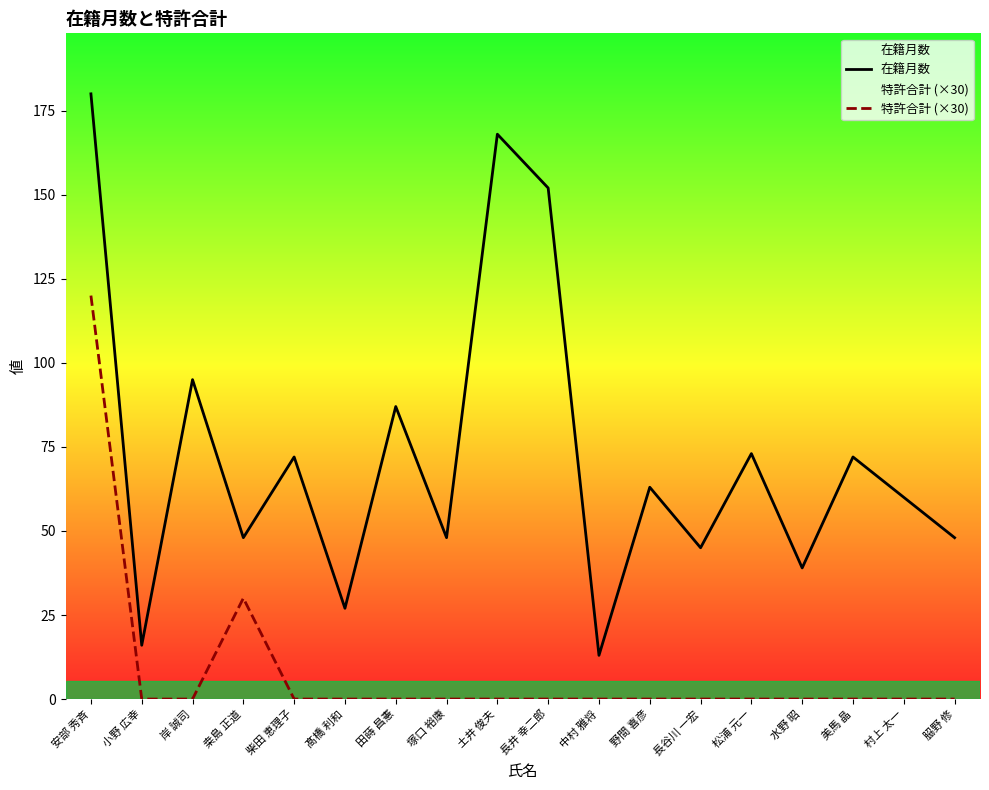

True or false: 特許合計 (×30) and 在籍月数 cross at least once.

False